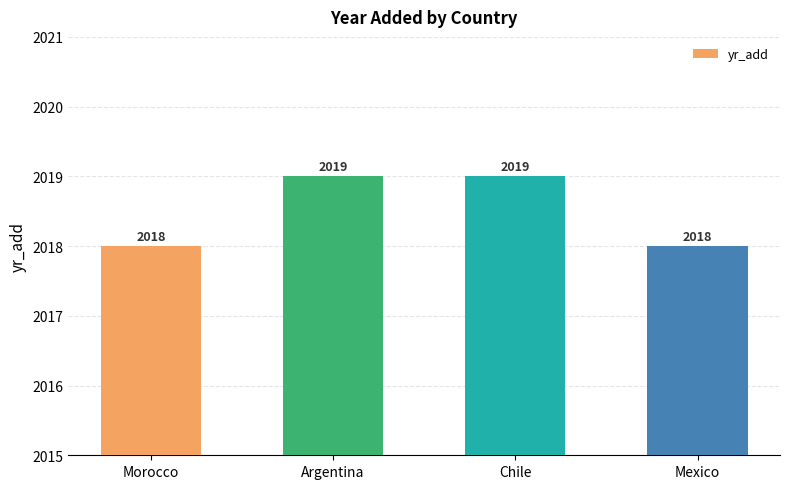

What is the label of the 2nd bar from the right?

Chile